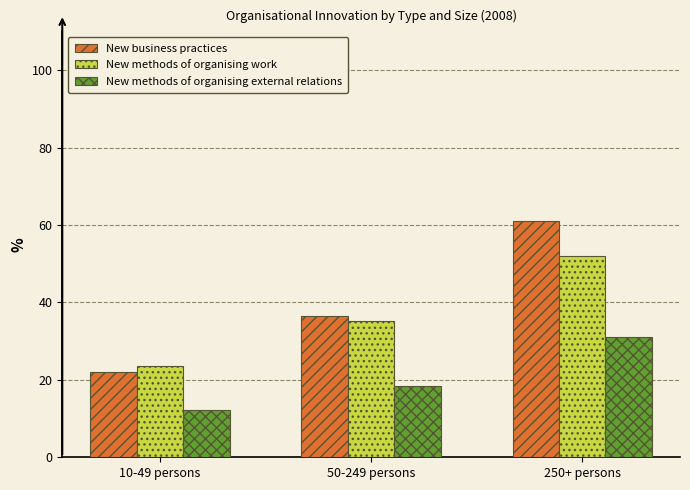

What is the difference between the maximum and minimum values in the New business practices series?

38.8